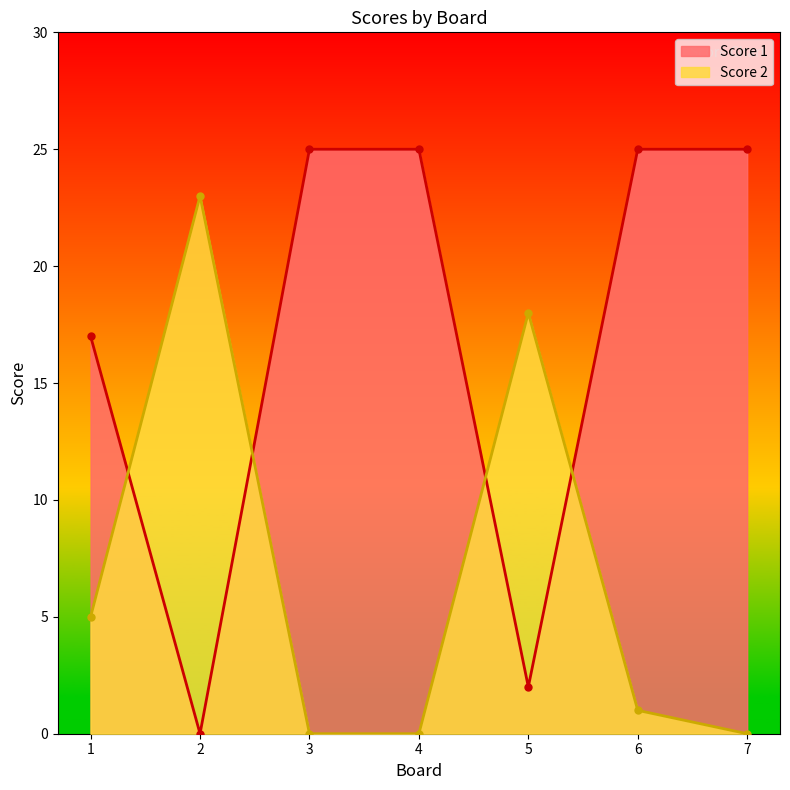

What is the greatest value displayed?

25